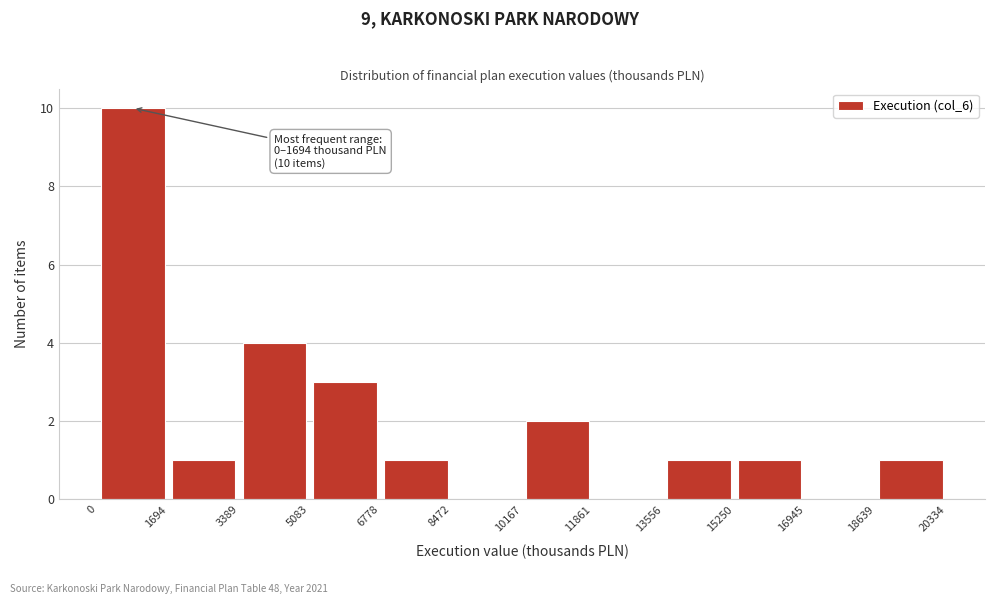

Over which range of the x-axis is the bar tallest?

0 to 1694